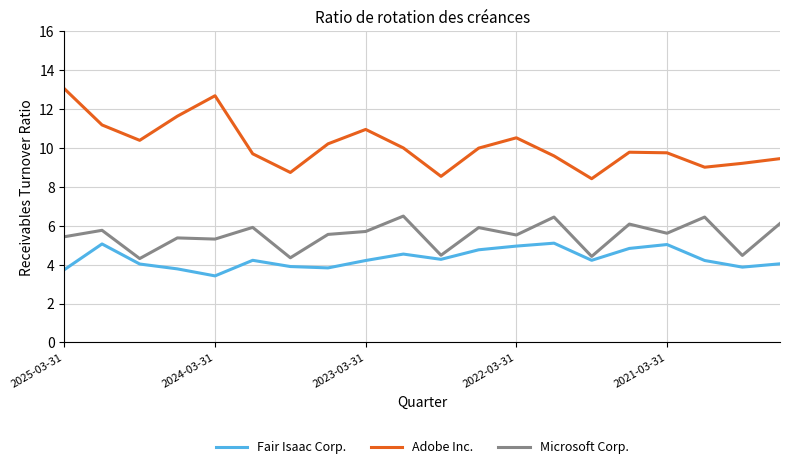

True or false: Microsoft Corp. and Fair Isaac Corp. intersect in this chart.

False